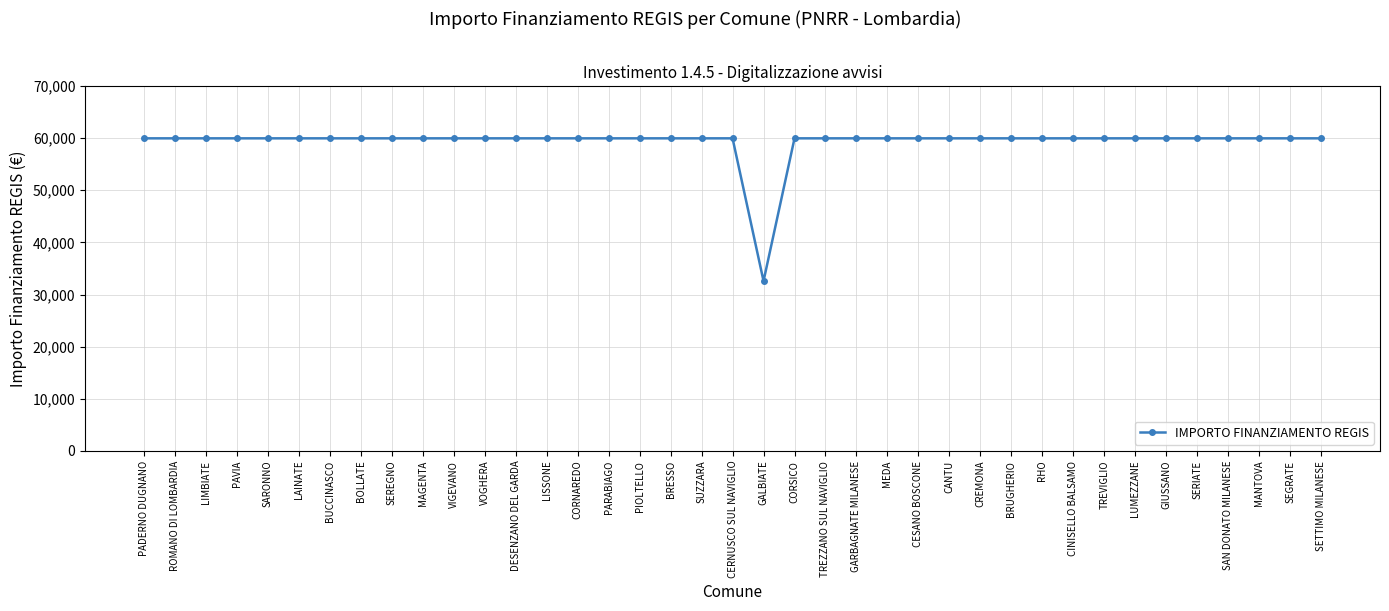

Reading left to right, what are all the values shown in this chart?

59966	59966	59966	59966	59966	59966	59966	59966	59966	59966	59966	59966	59966	59966	59966	59966	59966	59966	59966	59966	32589	59966	59966	59966	59966	59966	59966	59966	59966	59966	59966	59966	59966	59966	59966	59966	59966	59966	59966